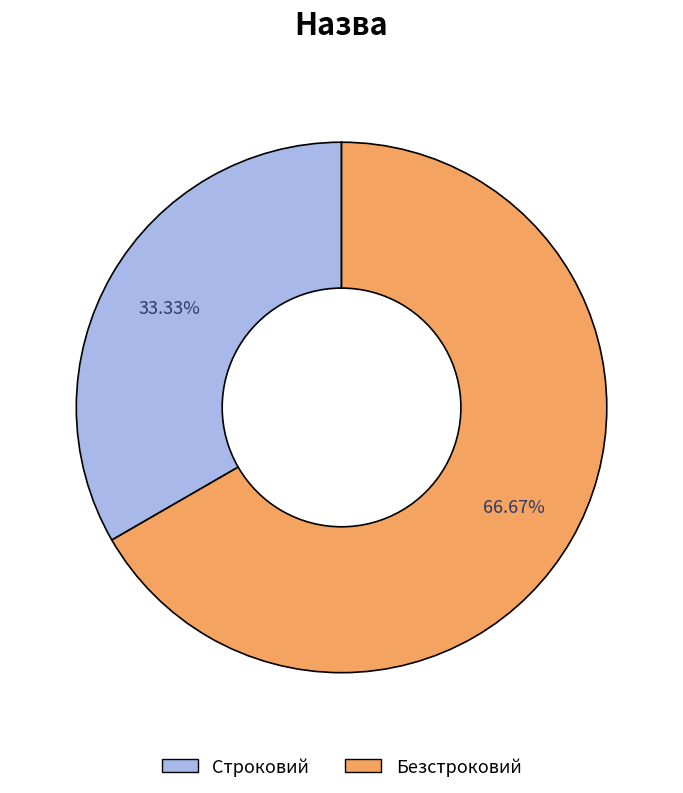

To the nearest percent, what portion does Безстроковий represent?

67%